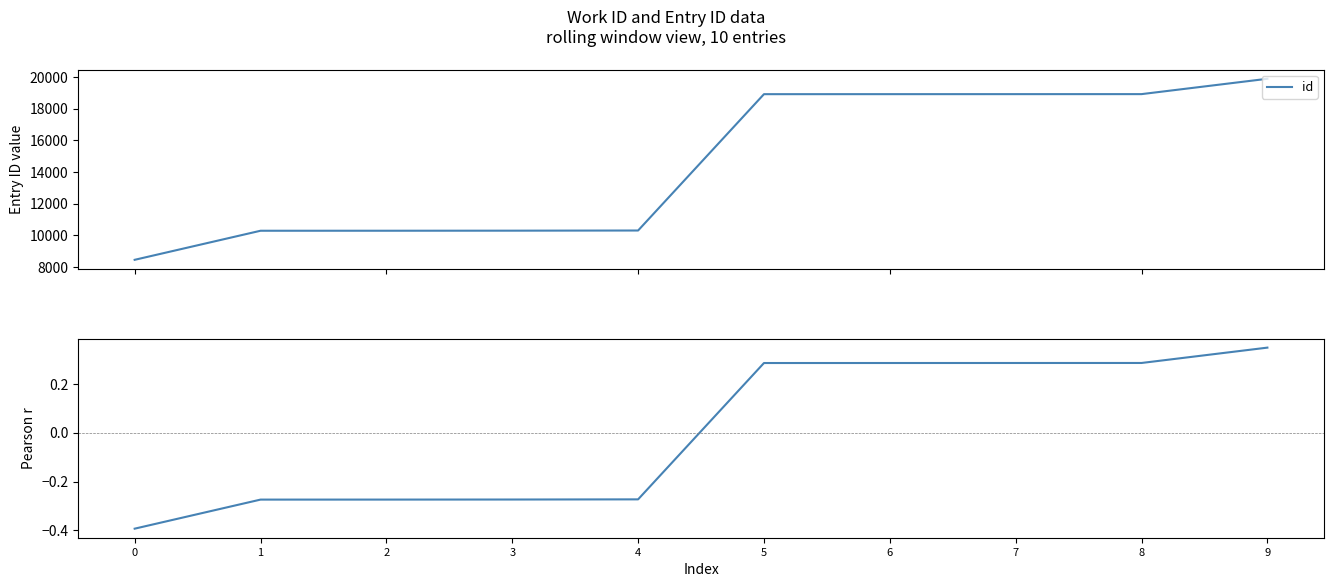

At 2, list the series in order from largest to smallest.

id, pearson_proxy